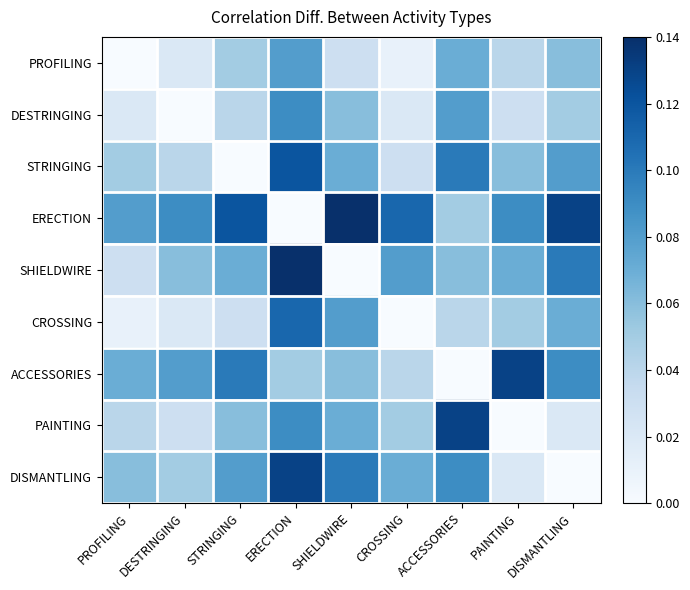

What is the difference between the highest and lowest values at DESTRINGING?

0.1